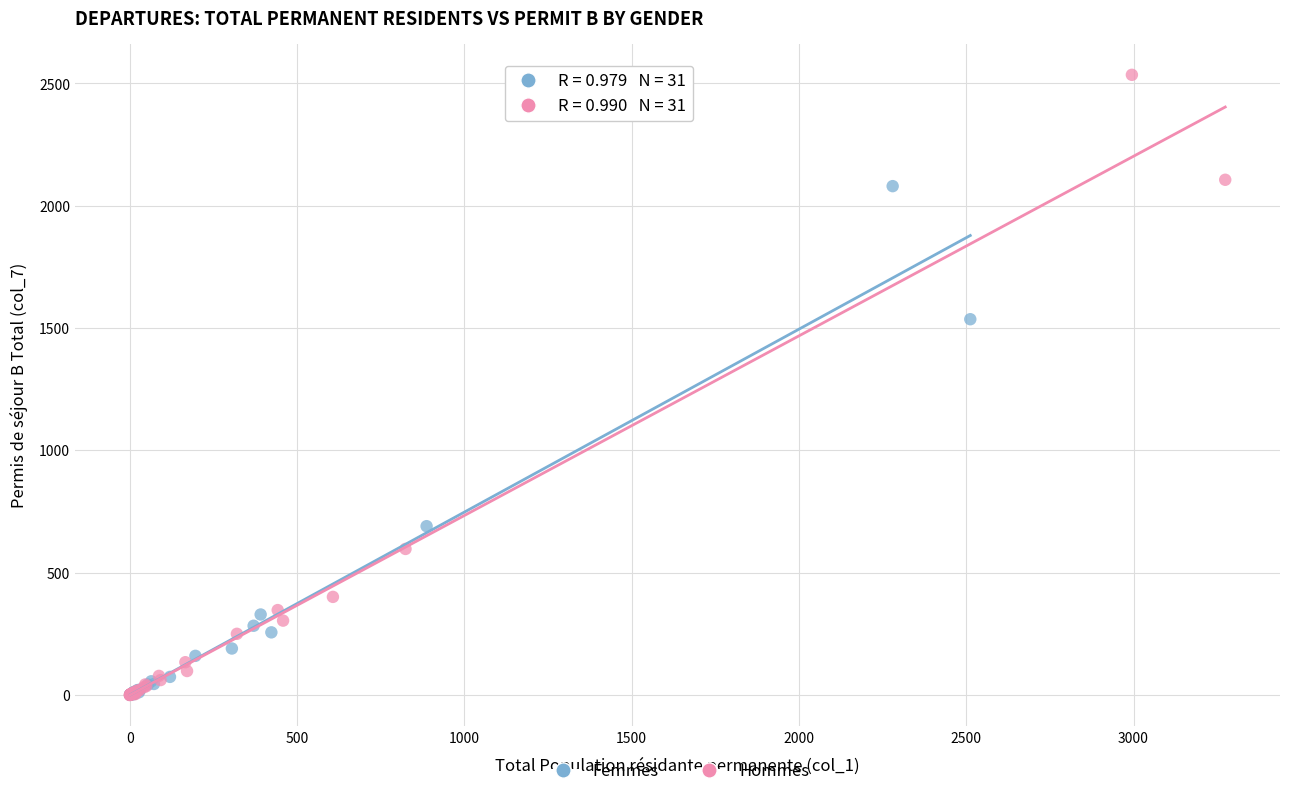

Which series has the largest Y range (max minus min)?

Hommes